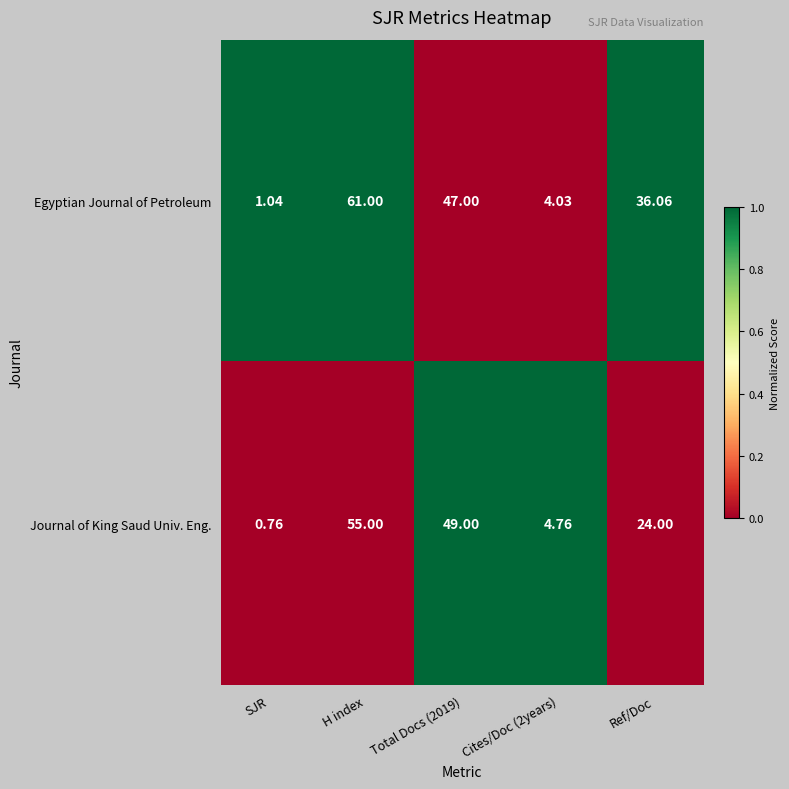

List the series in order of their overall mean, lowest first.

Journal of King Saud Univ. Eng., Egyptian Journal of Petroleum